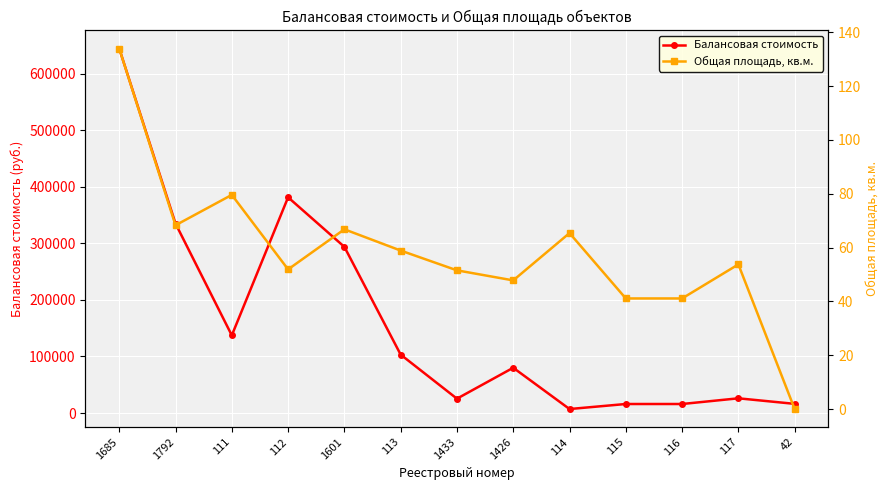

What is the difference between the Общая площадь, кв.м. values at 111 and 1433?

28.0